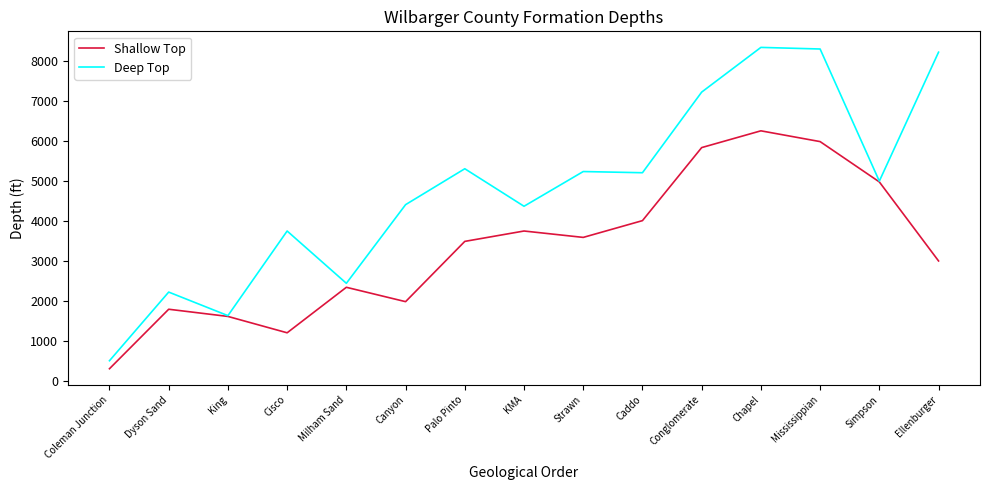

Which series changed the most between KMA and Ellenburger?

Deep Top